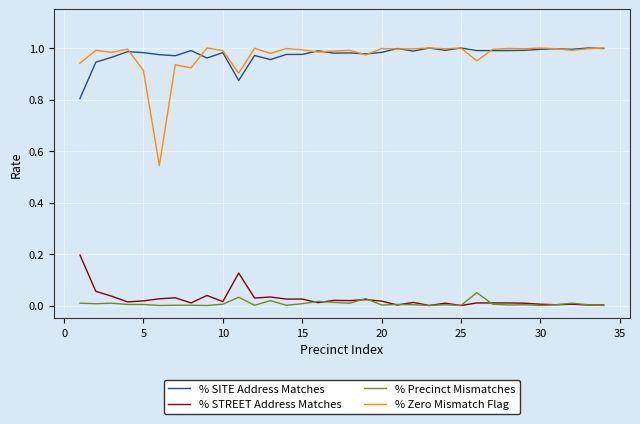

How many lines are shown in the chart?

4